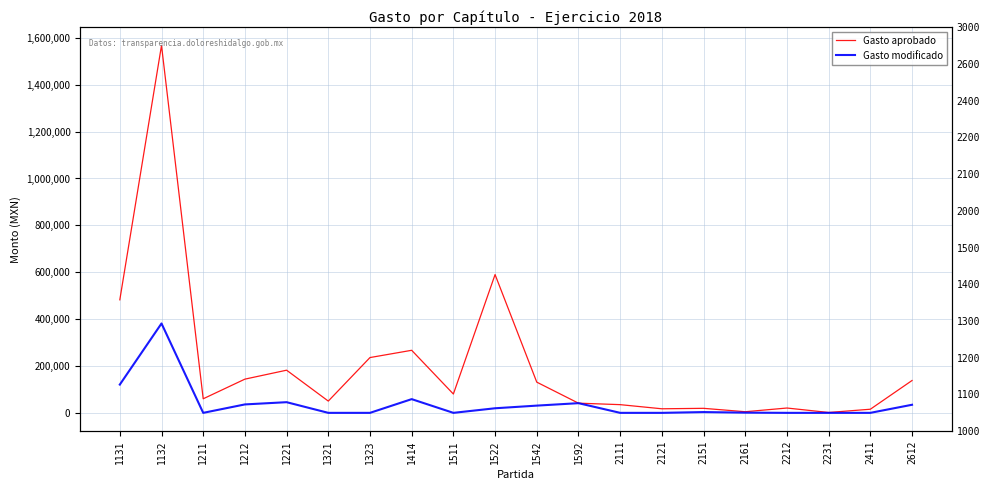

List the series in order of their overall mean, highest first.

Gasto aprobado, Gasto modificado